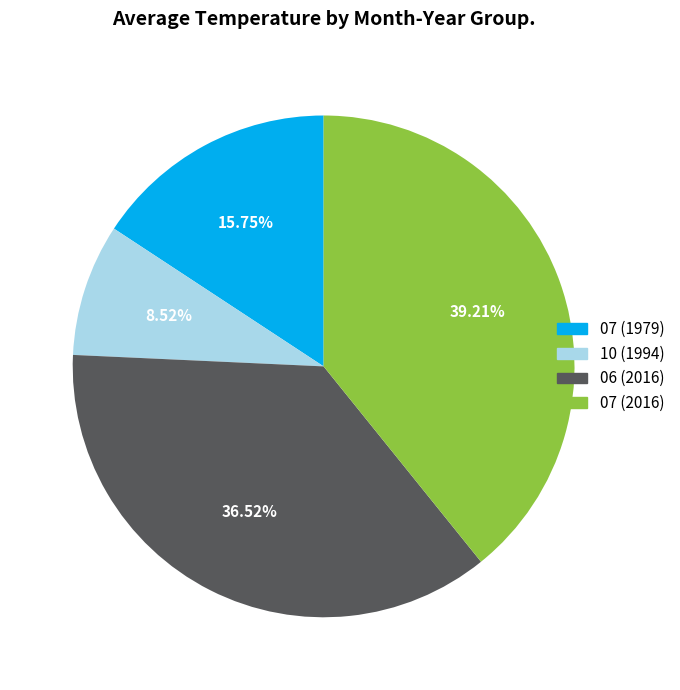

To the nearest percent, what is the difference between the largest and smallest slice percentages?

31%